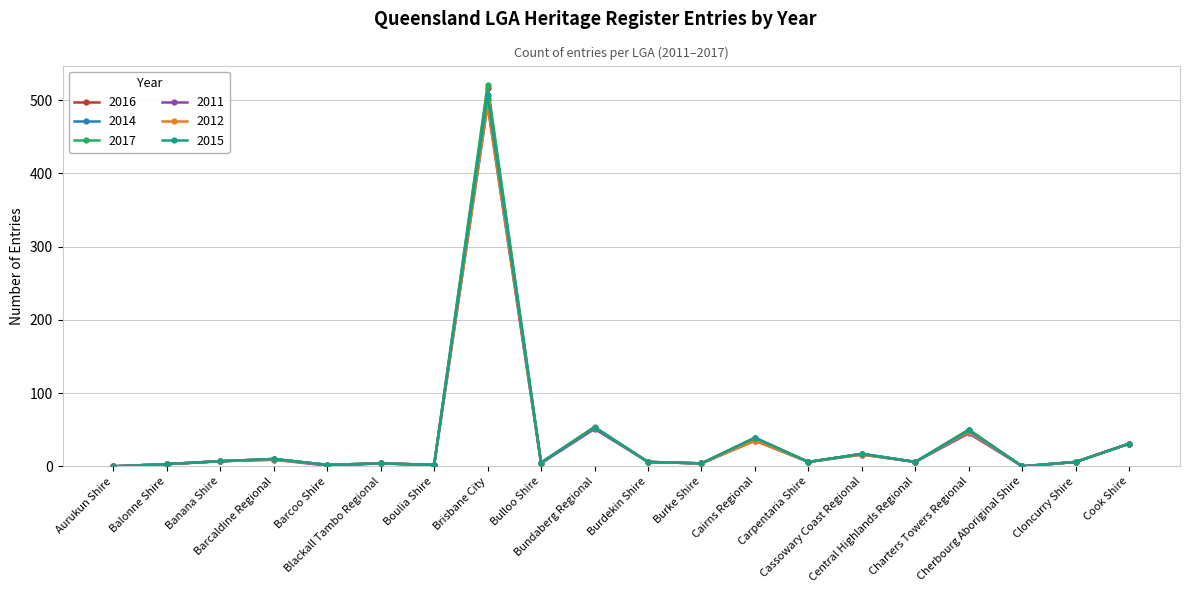

True or false: 2014 has more than 1 points higher than both neighbors.

True